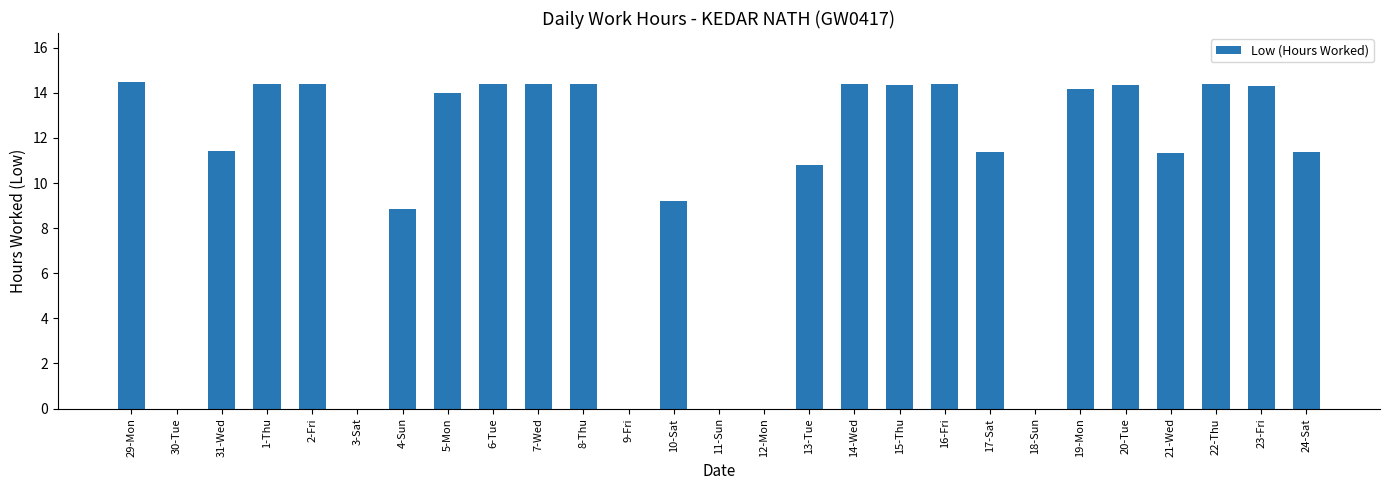

What is the change in value from 3-Sat to 16-Fri?

+14.4